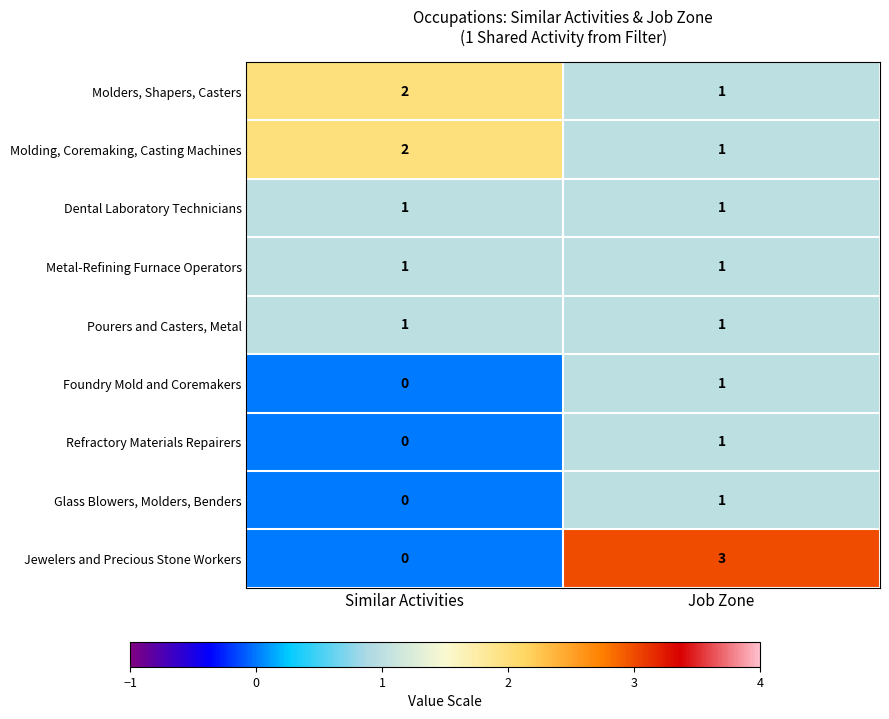

What is the total value across all series at Similar Activities?

7